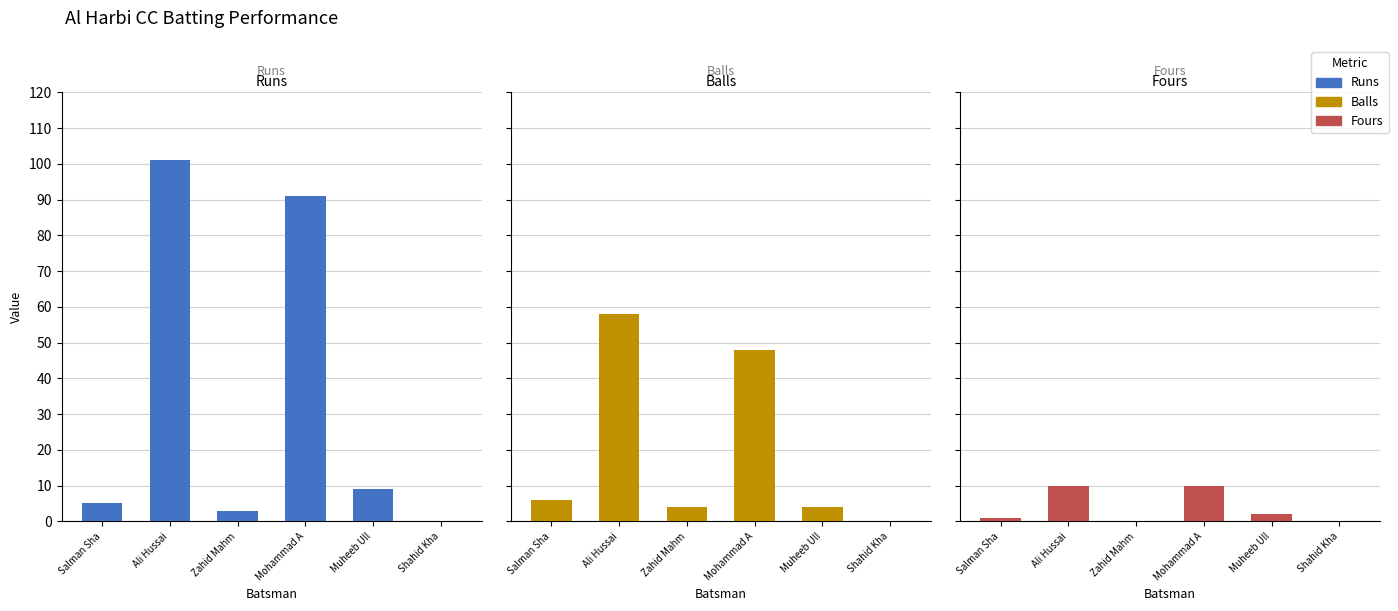

Where is Balls nearest to the value 29?

Mohammad A